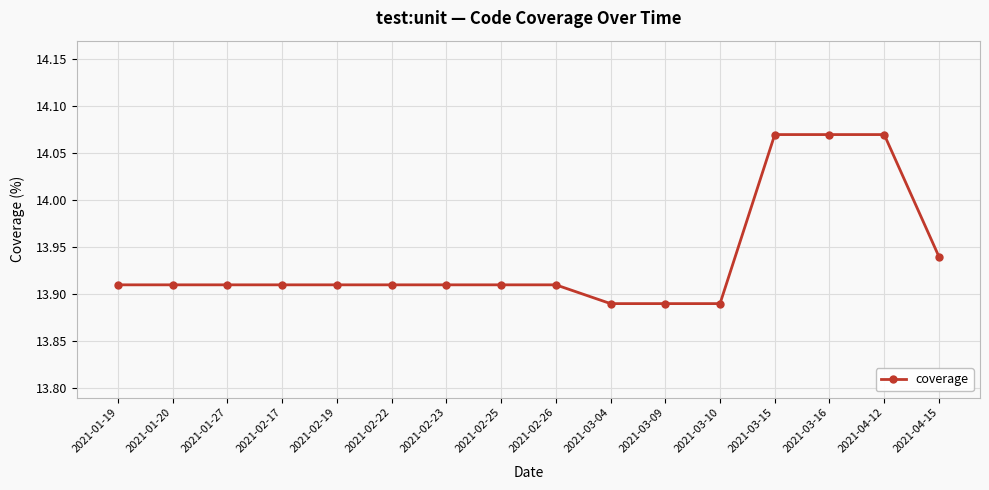

What is the label of the 5th point from the left?

2021-02-19